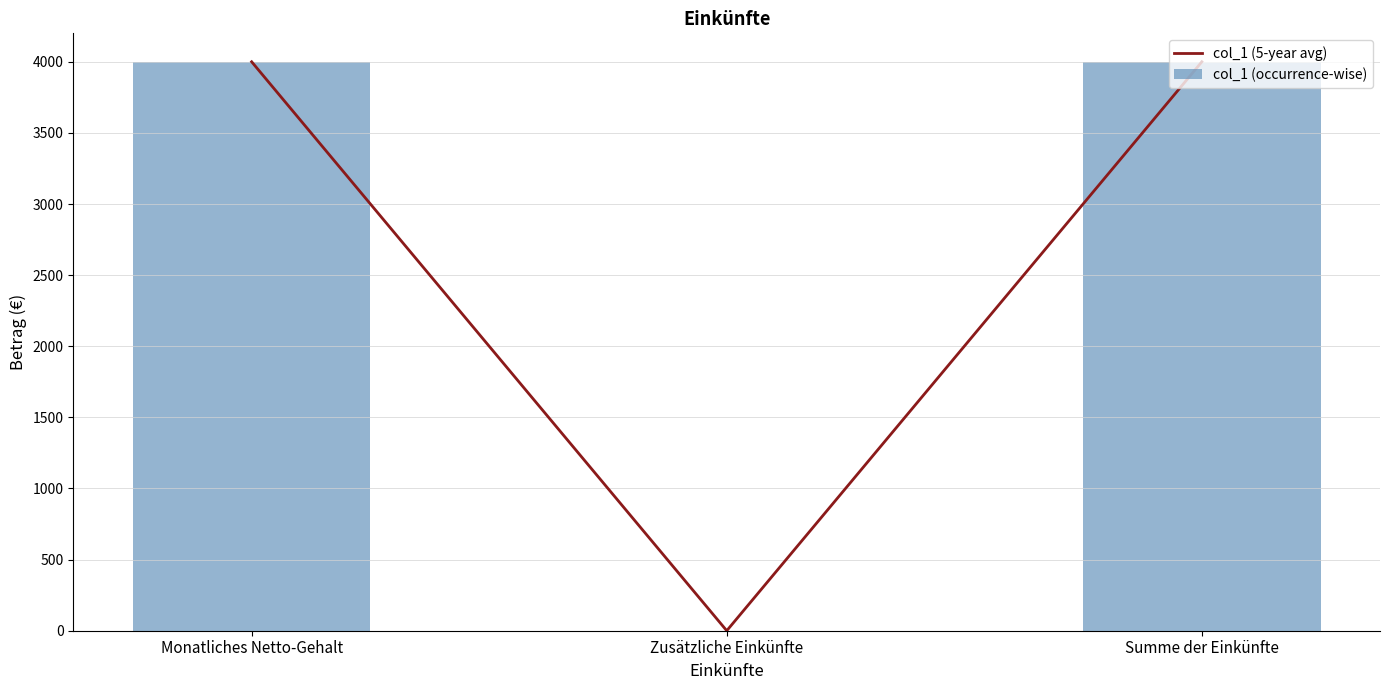

What is the difference between the second highest and minimum values in the col_1 (5-year avg) series?

4000